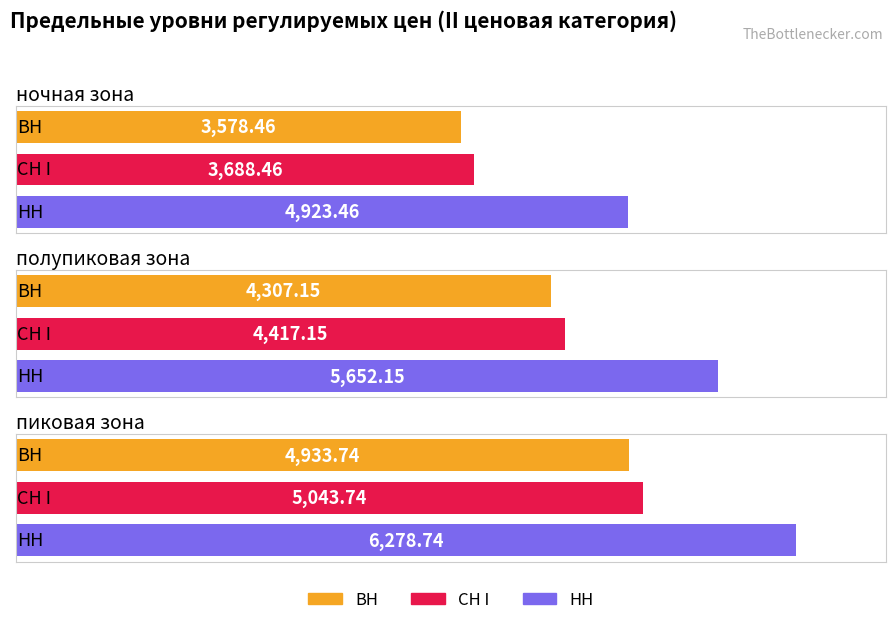

How many groups of bars are there?

3